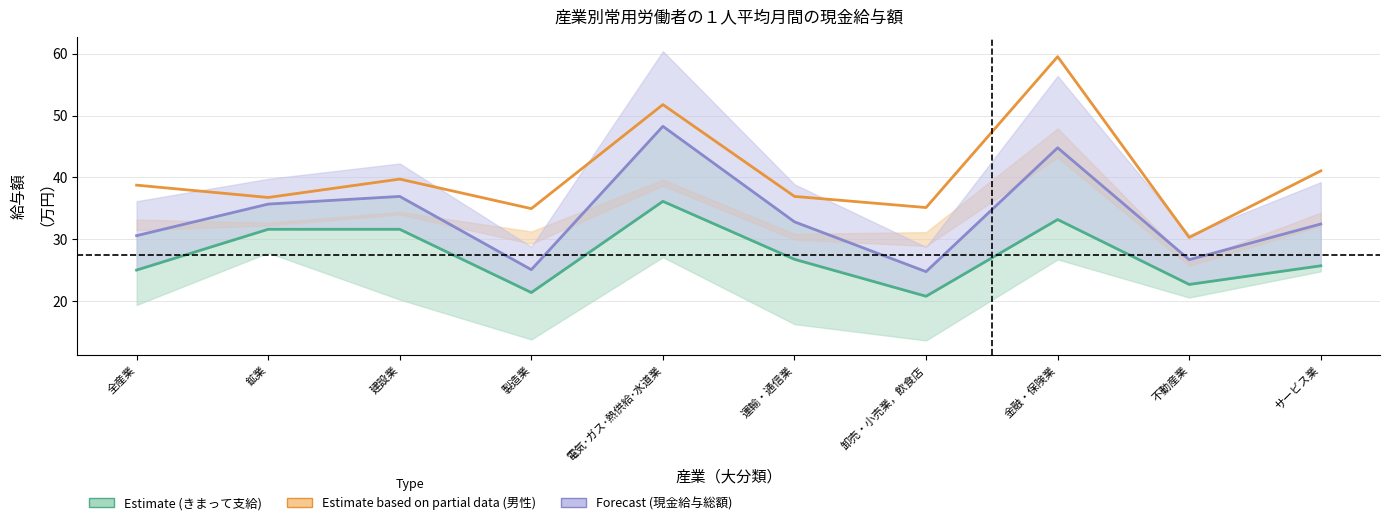

Rank the series at 電気･ガス･熱供給･水道業 from lowest to highest value.

Estimate (きまって支給), Forecast (現金給与総額), Estimate partial (男性)